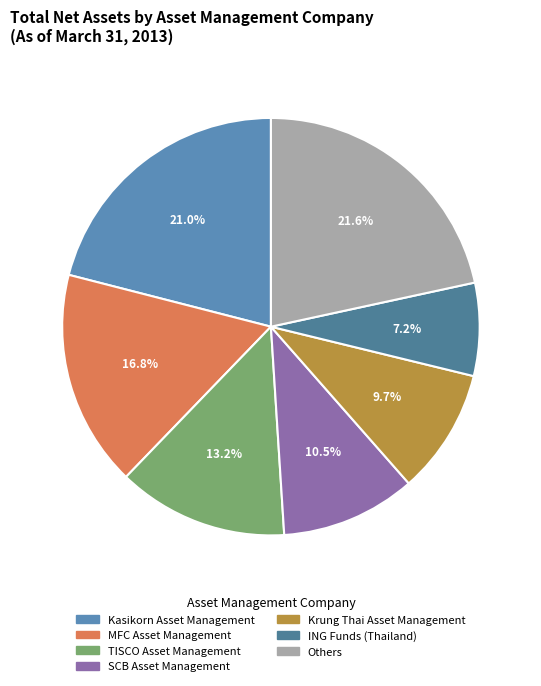

How many segments does this pie chart have?

7